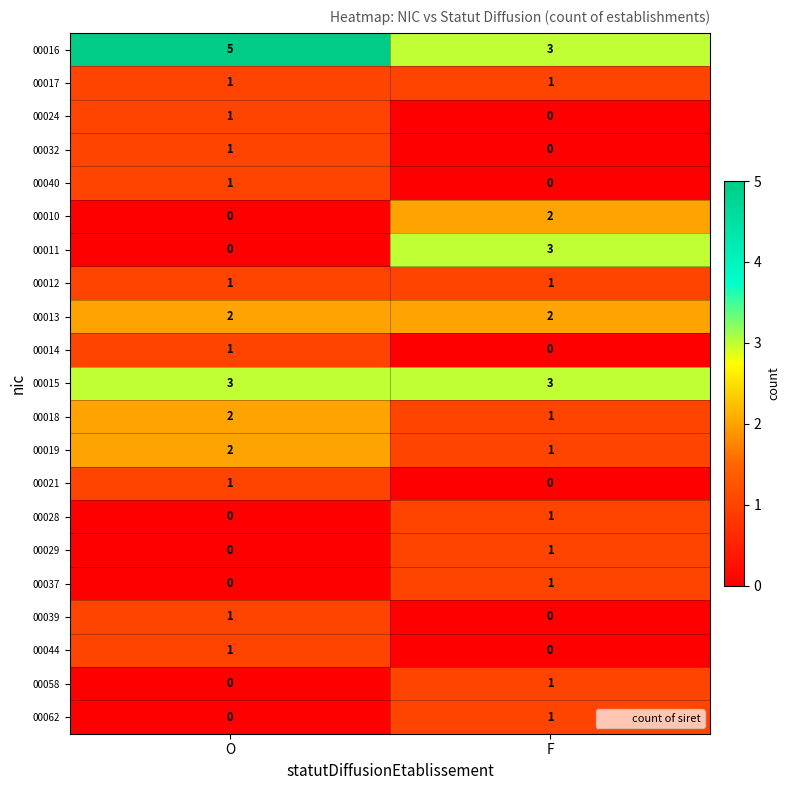

What is the total value across all series at O?

23